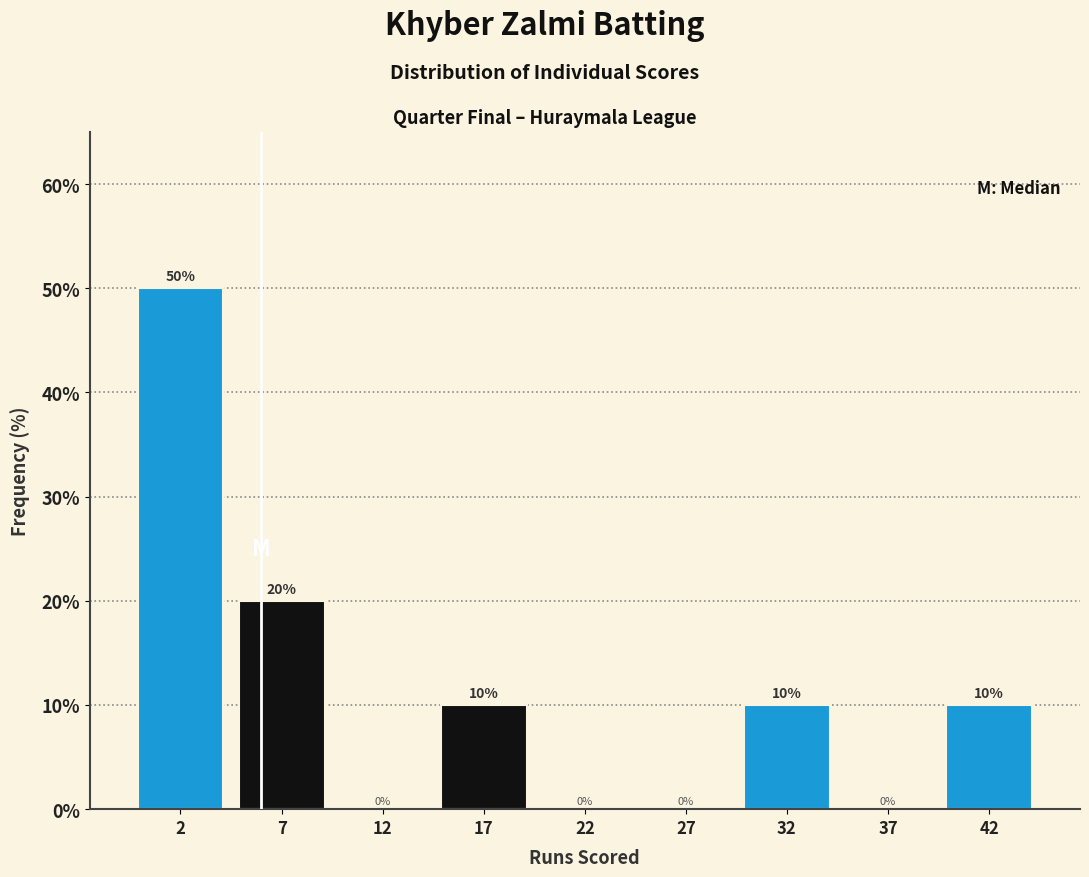

Reading right to left, what are all the values shown in this chart?

42=10	37=0	32=10	27=0	22=0	17=10	12=0	7=20	2=50